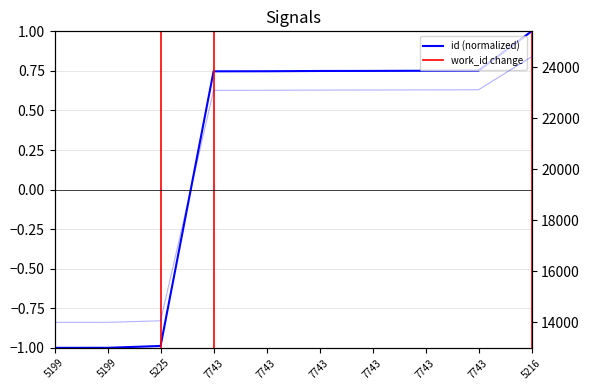

Which category has the lowest value across all series?

5199